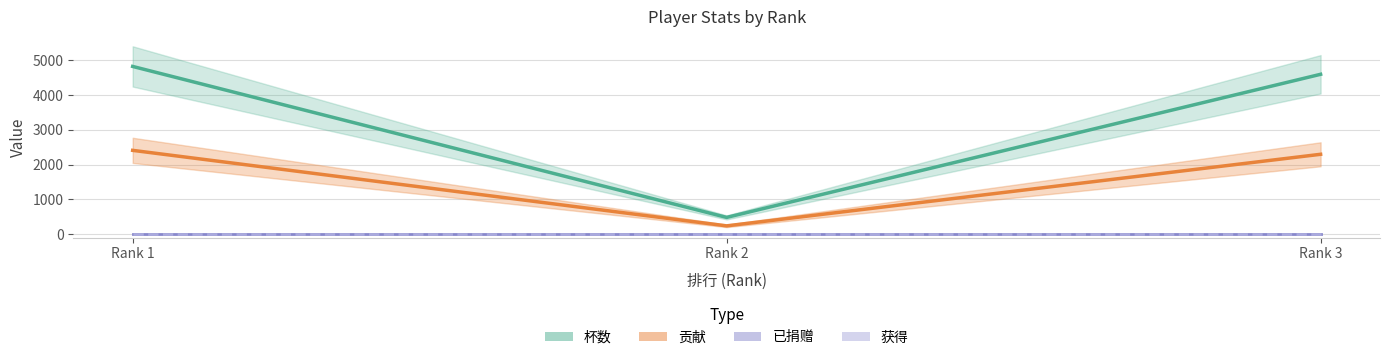

What is the sum of all 杯数 values?

9911